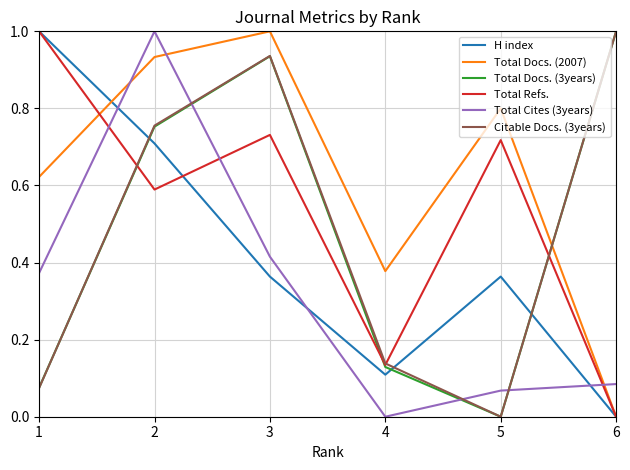

Between which two adjacent categories do Total Docs. (3years) and Total Refs. first intersect?

1 and 2